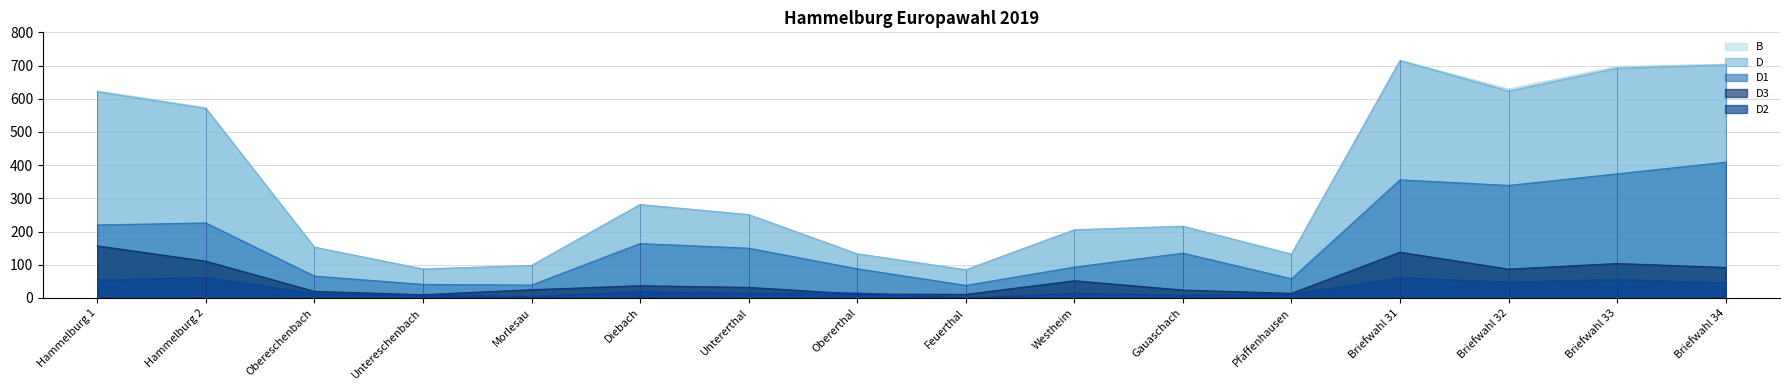

At which label is D2 closest to 31?

Diebach